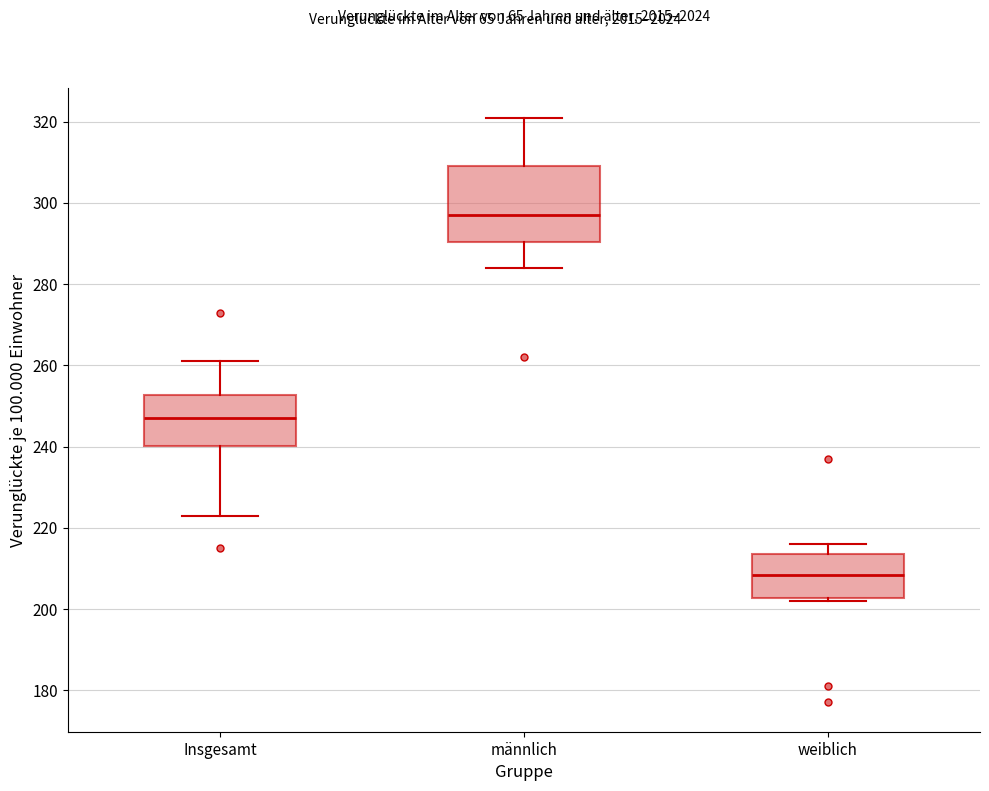

Which box's median line is the lowest?

weiblich